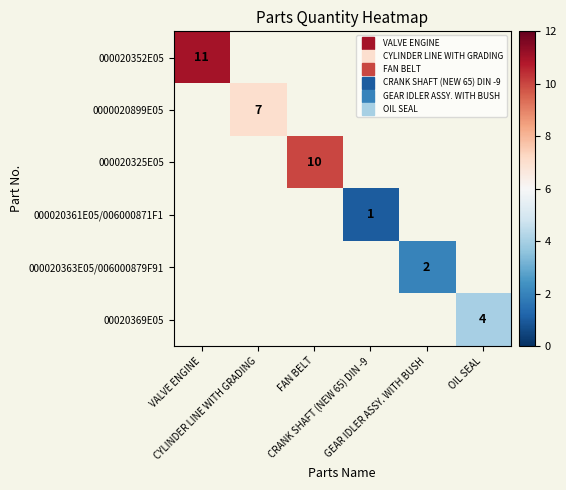

Rank the series at OIL SEAL from lowest to highest value.

000020352E05, 0000020899E05, 000020325E05, 000020361E05/006000871F1, 000020363E05/006000879F91, 00020369E05